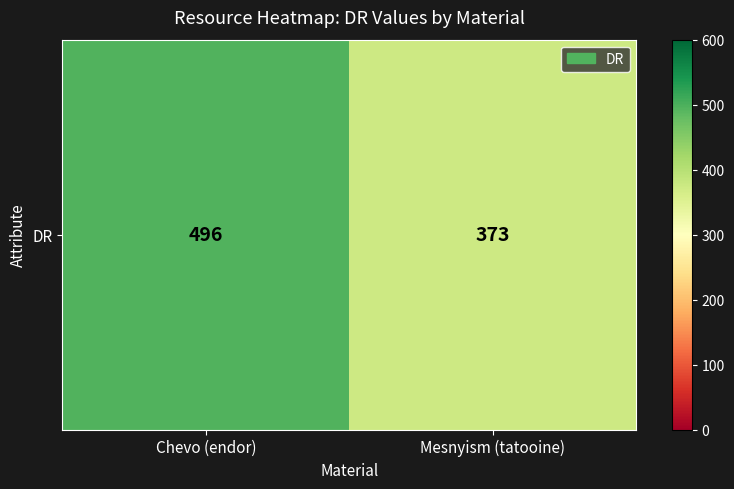

Is it true that the value at Mesnyism (tatooine) is 570?

False